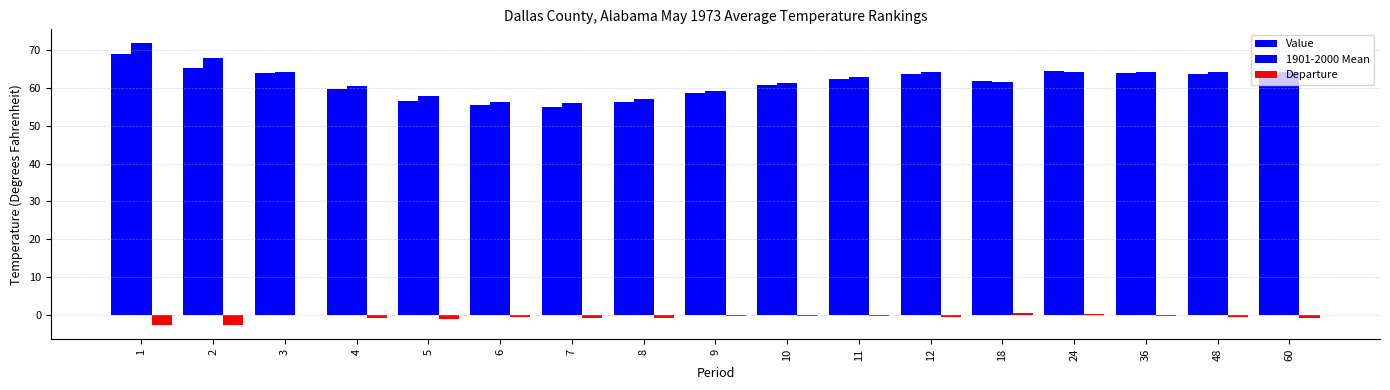

Are the bars grouped side by side (vs. stacked)?

Yes